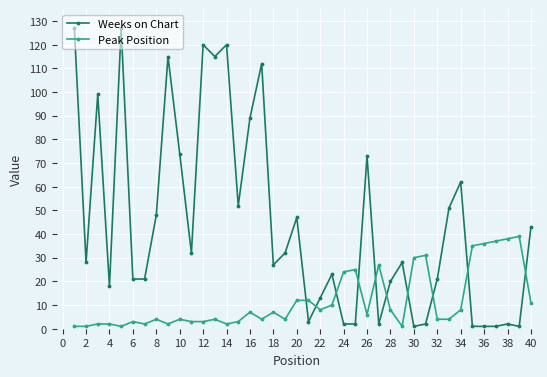

What is the value of the Peak Position point at the 39th from the left?

39